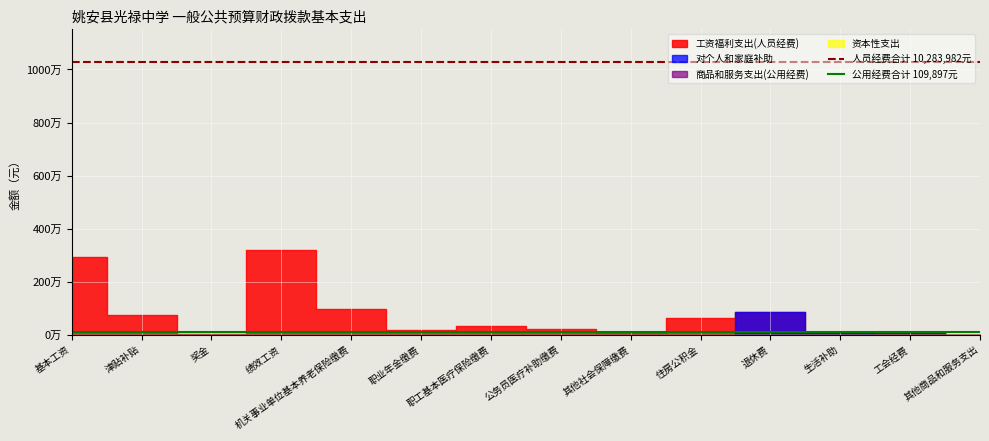

Between 基本工资 and 津贴补贴, which is larger?

基本工资